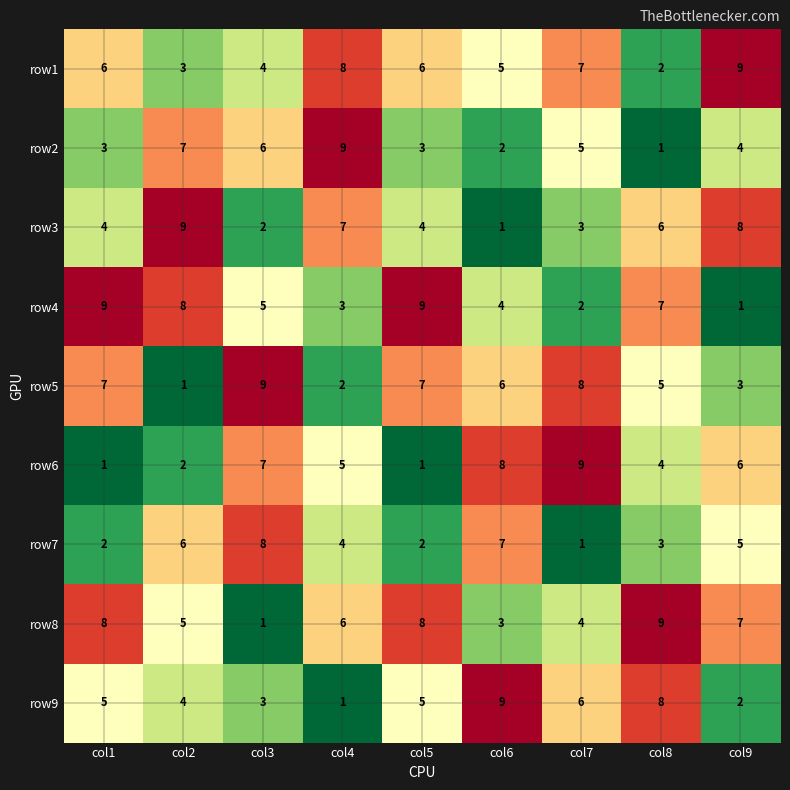

What is the greatest value displayed?

9